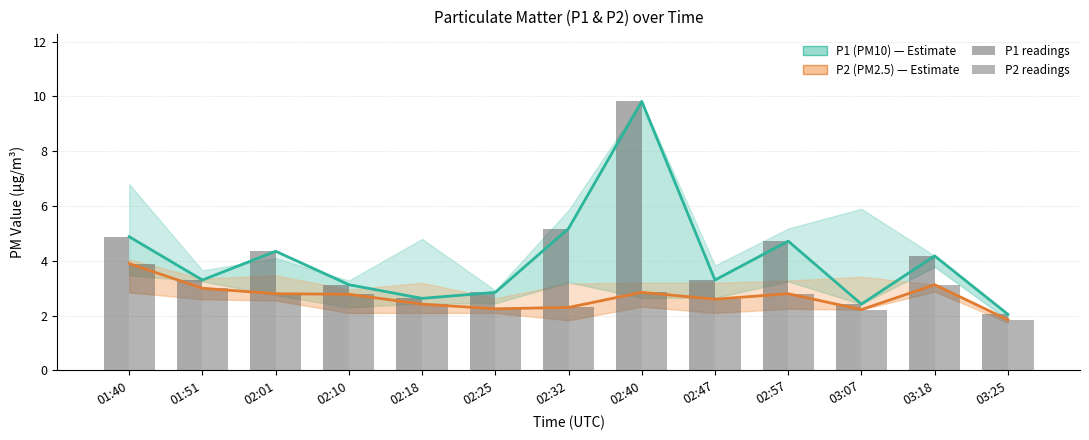

What position from the left is 03:18?

12